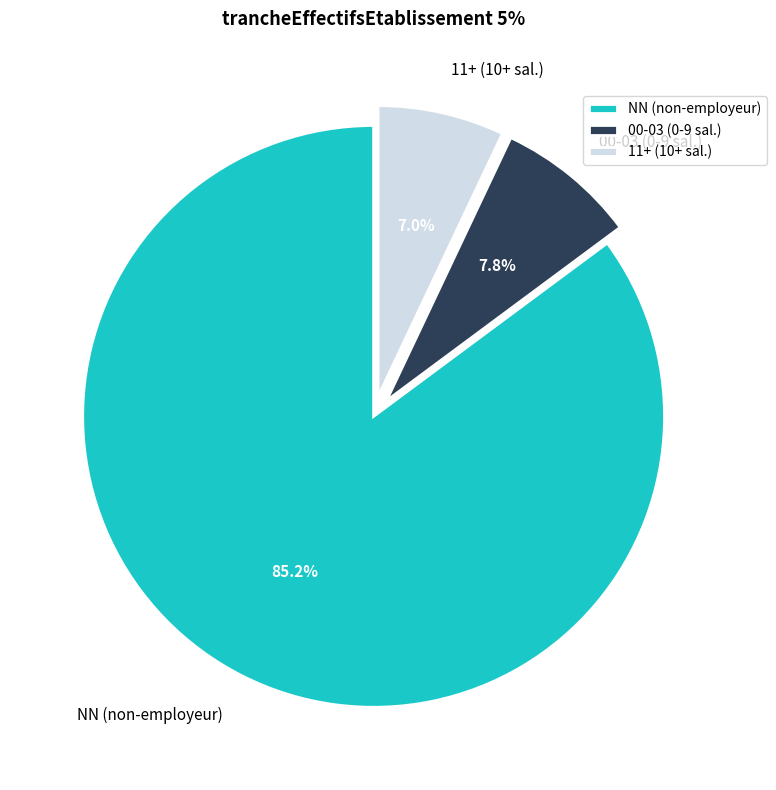

How much of the chart is everything except 11+ (10+ sal.)?

93.0%